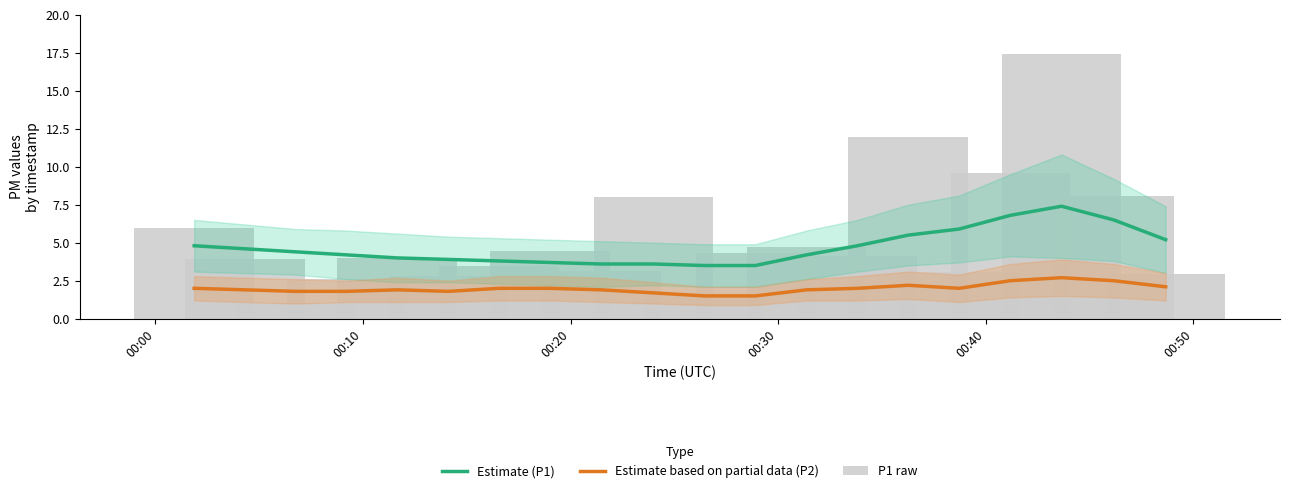

At how many categories does at least one series exceed 17?

1